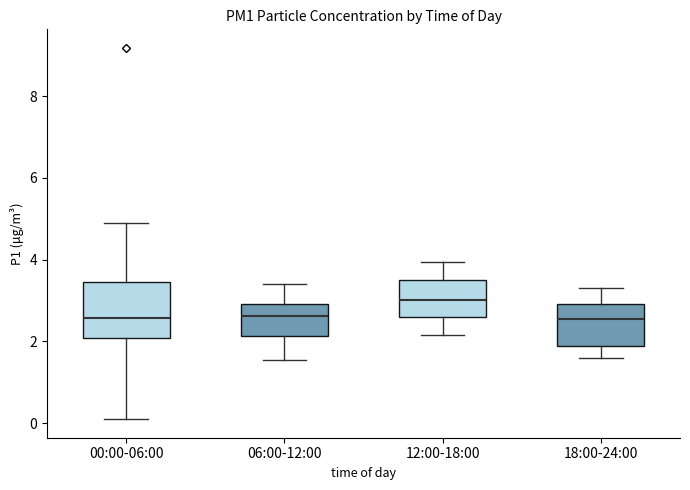

Comparing the boxes themselves (not the whiskers), which one is the tallest?

00:00-06:00